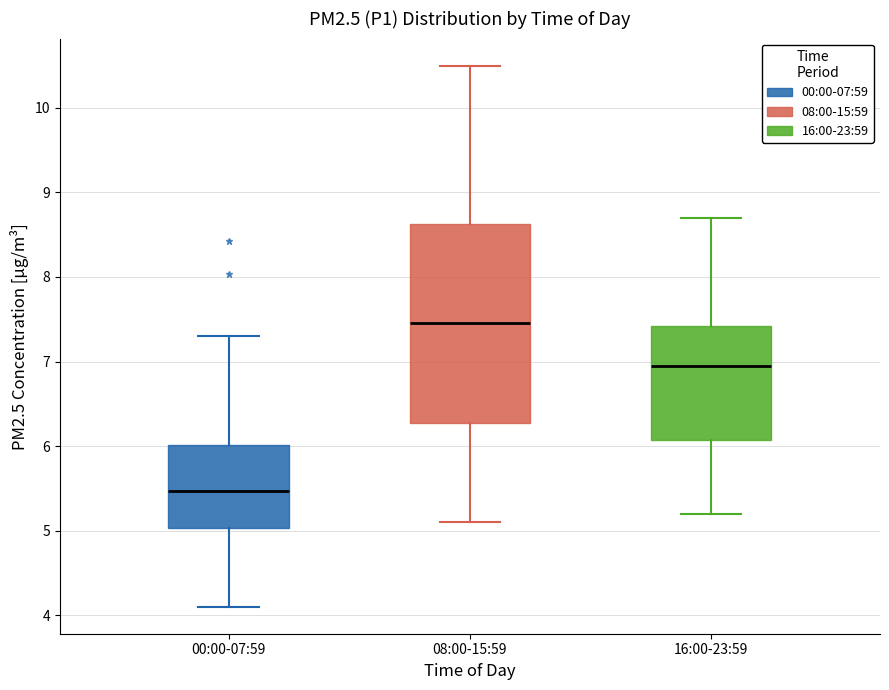

Where does the median line of the box for 16:00-23:59 sit on the y-axis? The values are not printed on the chart, so give them approximately, as read against the axis.

7.0